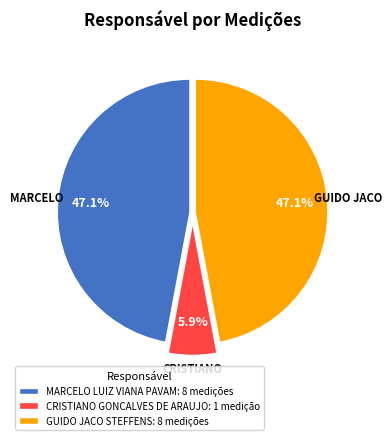

Which has a higher value, CRISTIANO GONCALVES DE ARAUJO: 1 medição or MARCELO LUIZ VIANA PAVAM: 8 medições?

MARCELO LUIZ VIANA PAVAM: 8 medições